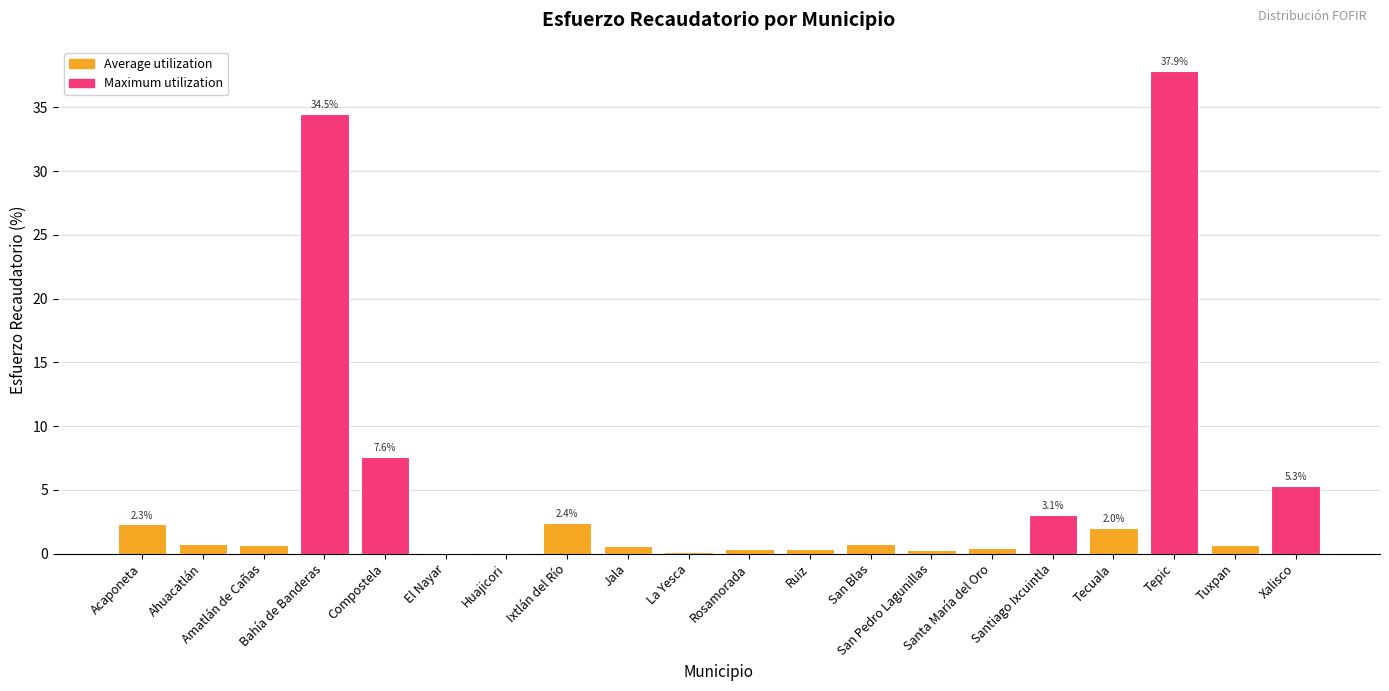

Read the value at Jala.

0.6